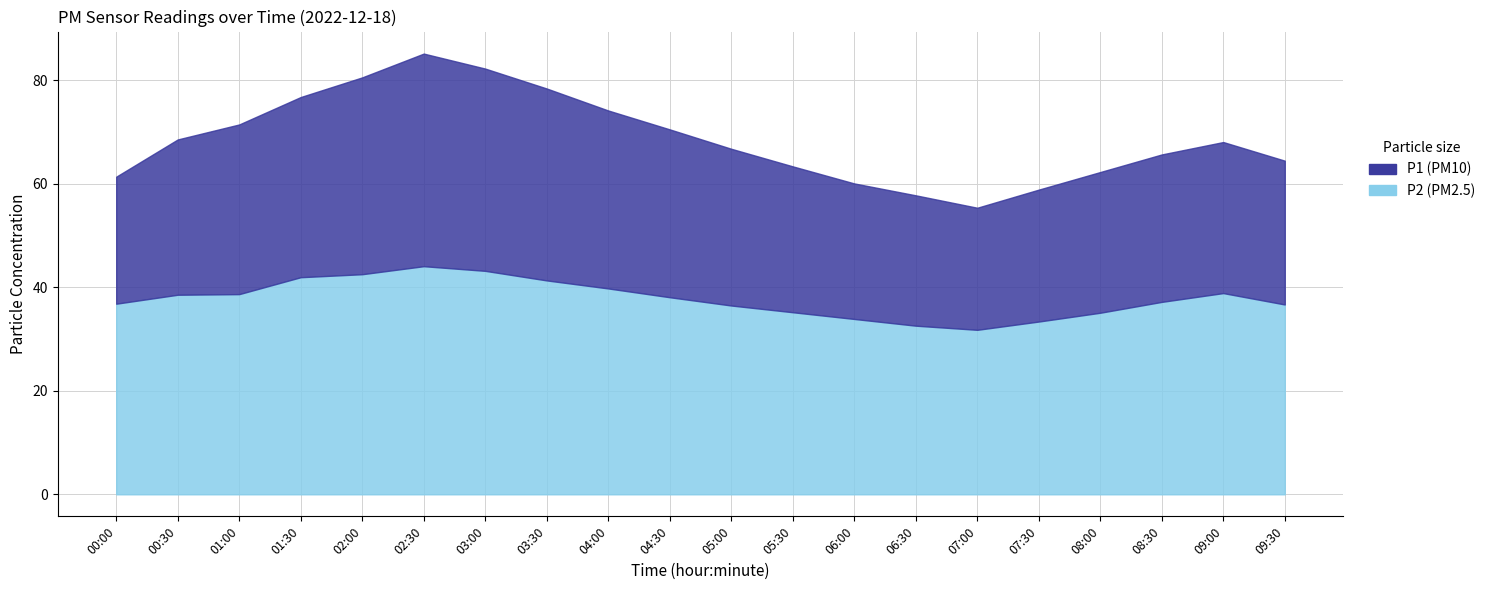

Reading left to right, what are all the values shown in this chart?

P1: 00:00=61.4	00:30=68.6	01:00=71.5	01:30=76.8	02:00=80.6	02:30=85.2	03:00=82.3	03:30=78.5	04:00=74.2	04:30=70.5	05:00=66.8	05:30=63.4	06:00=60.1	06:30=57.8	07:00=55.4	07:30=58.9	08:00=62.3	08:30=65.7	09:00=68.1	09:30=64.5
P2: 00:00=36.9	00:30=38.6	01:00=38.7	01:30=42.0	02:00=42.5	02:30=44.1	03:00=43.2	03:30=41.4	04:00=39.8	04:30=38.1	05:00=36.5	05:30=35.2	06:00=33.9	06:30=32.6	07:00=31.8	07:30=33.4	08:00=35.1	08:30=37.2	09:00=38.9	09:30=36.7